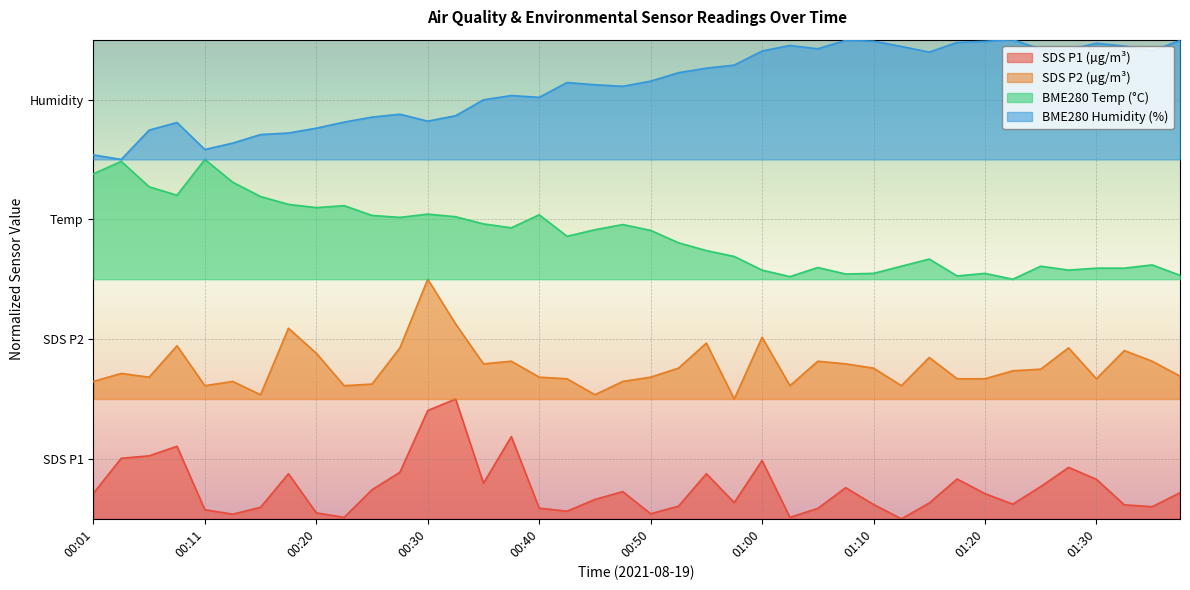

Reading left to right, extract all data points from this chart.

SDS_P1: 0.1	0.1	0.1	0.2	0.0	0.0	0.0	0.1	0.0	0.0	0.1	0.1	0.2	0.2	0.1	0.2	0.0	0.0	0.0	0.1	0.0	0.0	0.1	0.0	0.1	0.0	0.0	0.1	0.0	0.0	0.0	0.1	0.1	0.0	0.1	0.1	0.1	0.0	0.0	0.1
SDS_P2: 0.3	0.3	0.3	0.4	0.3	0.3	0.3	0.4	0.3	0.3	0.3	0.4	0.5	0.4	0.3	0.3	0.3	0.3	0.3	0.3	0.3	0.3	0.4	0.2	0.4	0.3	0.3	0.3	0.3	0.3	0.3	0.3	0.3	0.3	0.3	0.4	0.3	0.4	0.3	0.3
BME280_temperature: 0.7	0.7	0.7	0.7	0.8	0.7	0.7	0.7	0.6	0.7	0.6	0.6	0.6	0.6	0.6	0.6	0.6	0.6	0.6	0.6	0.6	0.6	0.6	0.5	0.5	0.5	0.5	0.5	0.5	0.5	0.5	0.5	0.5	0.5	0.5	0.5	0.5	0.5	0.5	0.5
BME280_humidity: 0.8	0.8	0.8	0.8	0.8	0.8	0.8	0.8	0.8	0.8	0.8	0.8	0.8	0.8	0.9	0.9	0.9	0.9	0.9	0.9	0.9	0.9	0.9	0.9	1.0	1.0	1.0	1.0	1.0	1.0	1.0	1.0	1.0	1.0	1.0	1.0	1.0	1.0	1.0	1.0